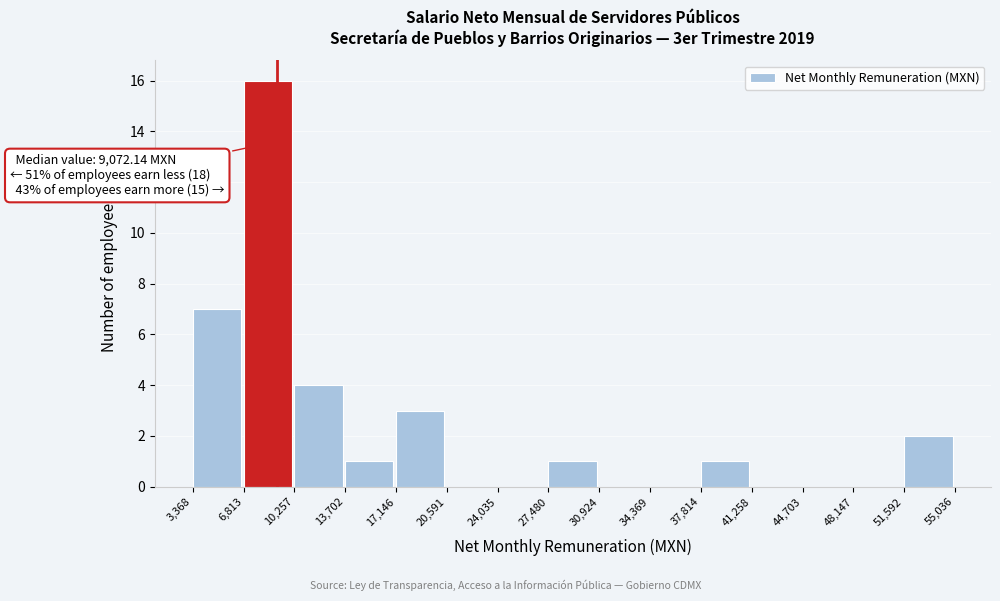

Over which range of the x-axis is the bar tallest?

6,813 to 10,257